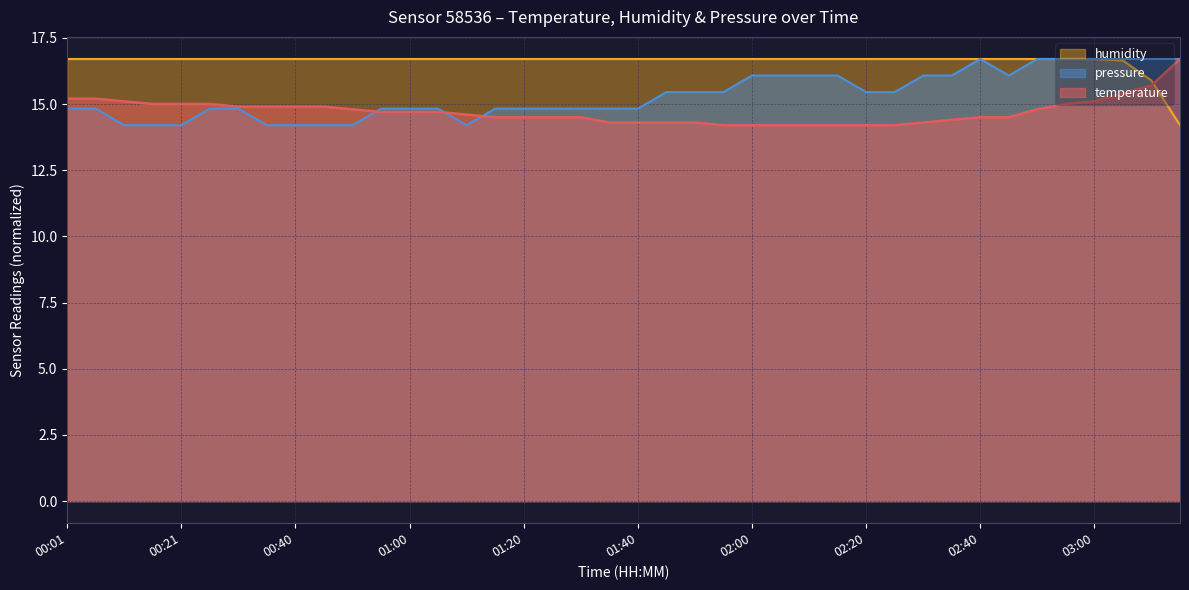

Which series has the widest spread of values?

temperature